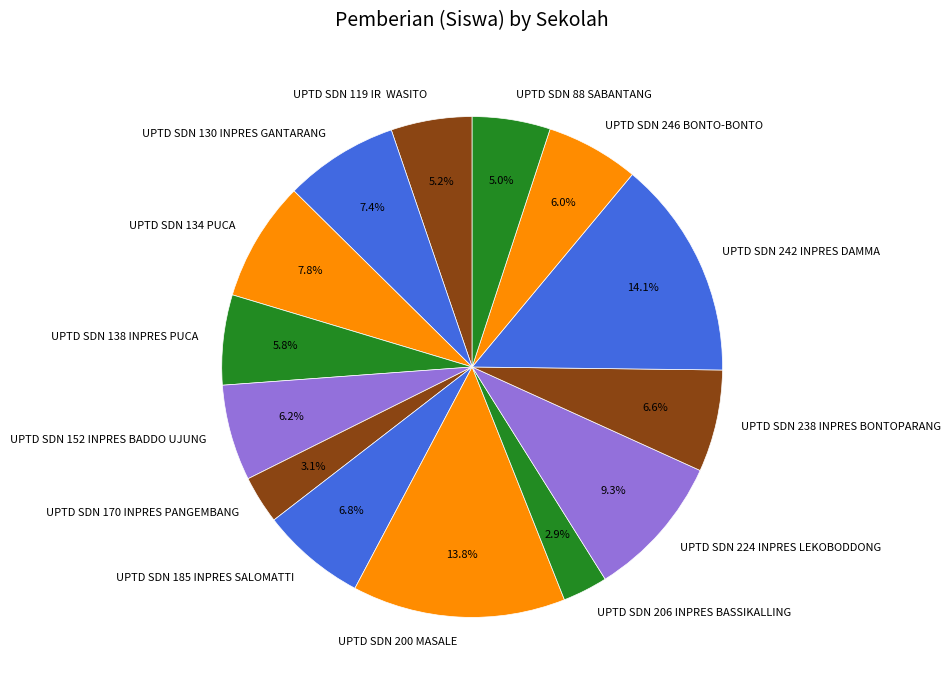

Which has a higher value, UPTD SDN 152 INPRES BADDO UJUNG or UPTD SDN 224 INPRES LEKOBODDONG?

UPTD SDN 224 INPRES LEKOBODDONG